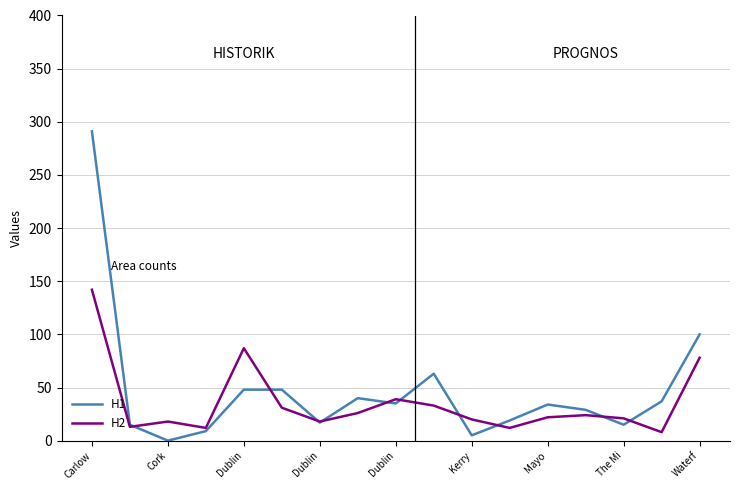

What is the maximum value shown in the chart?

291